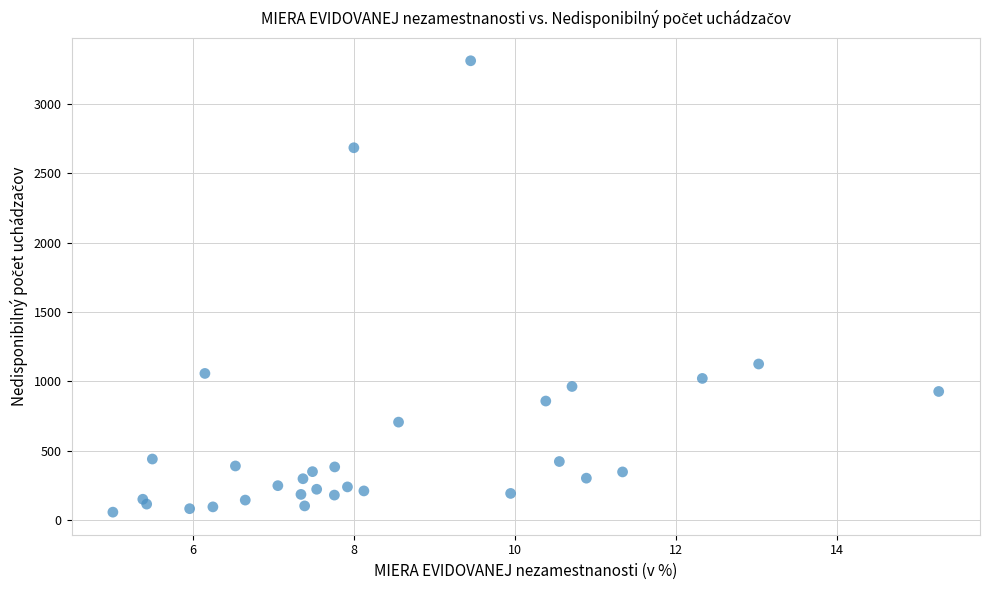

What Y value in the scatter plot is closest to 1685?

1126